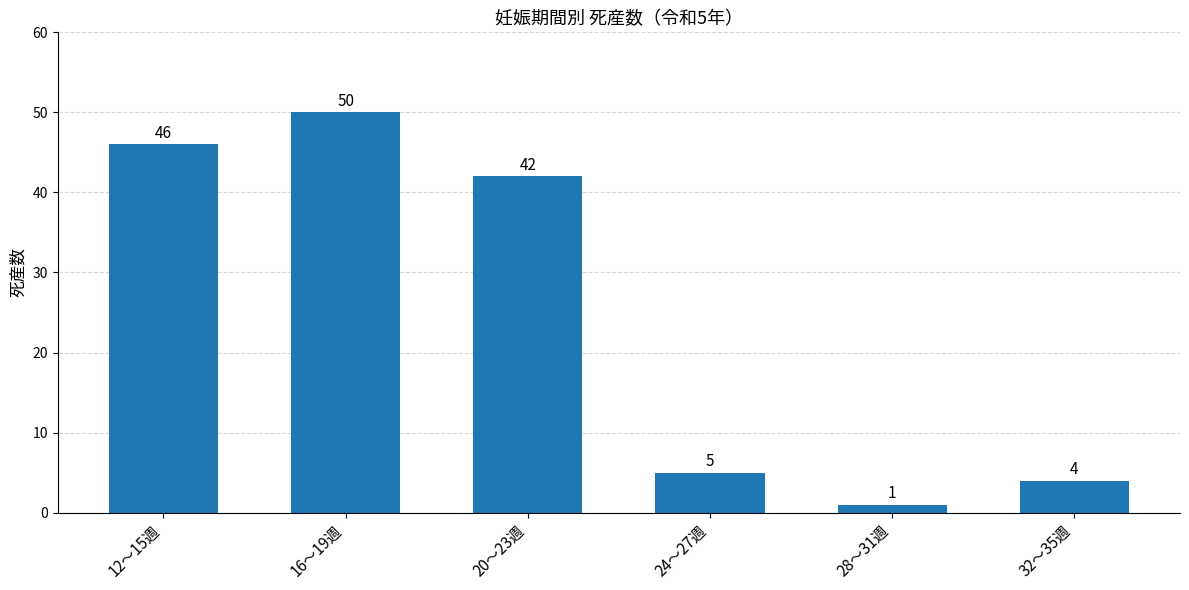

What is the difference between the maximum and minimum values?

49